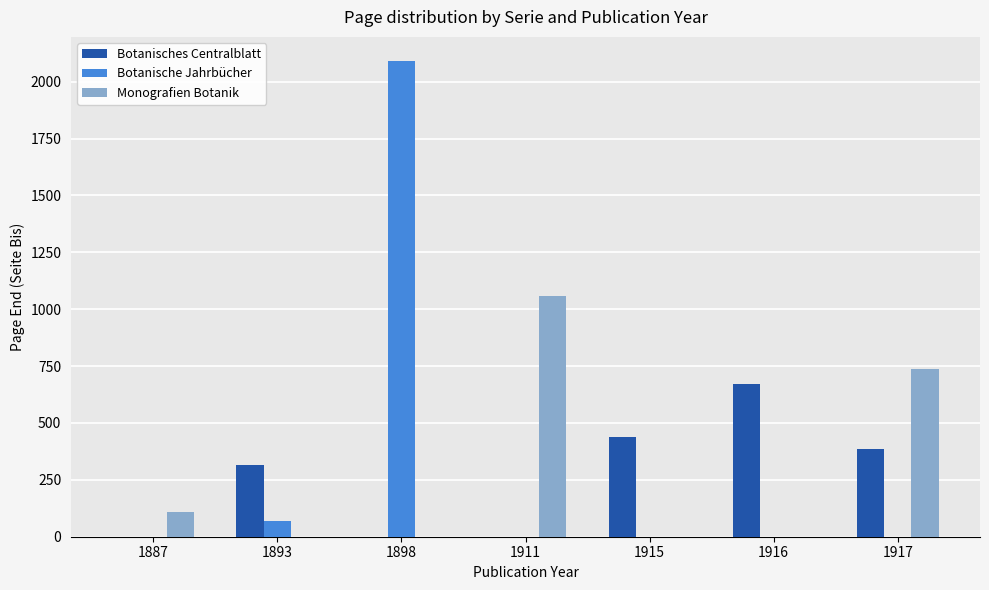

Reading left to right, transcribe all the data shown in this chart.

Botanisches Centralblatt: 0	315	0	0	440	672	384
Botanische Jahrbücher: 0	68	2092	0	0	0	0
Monografien Botanik: 108	0	0	1058	0	0	738